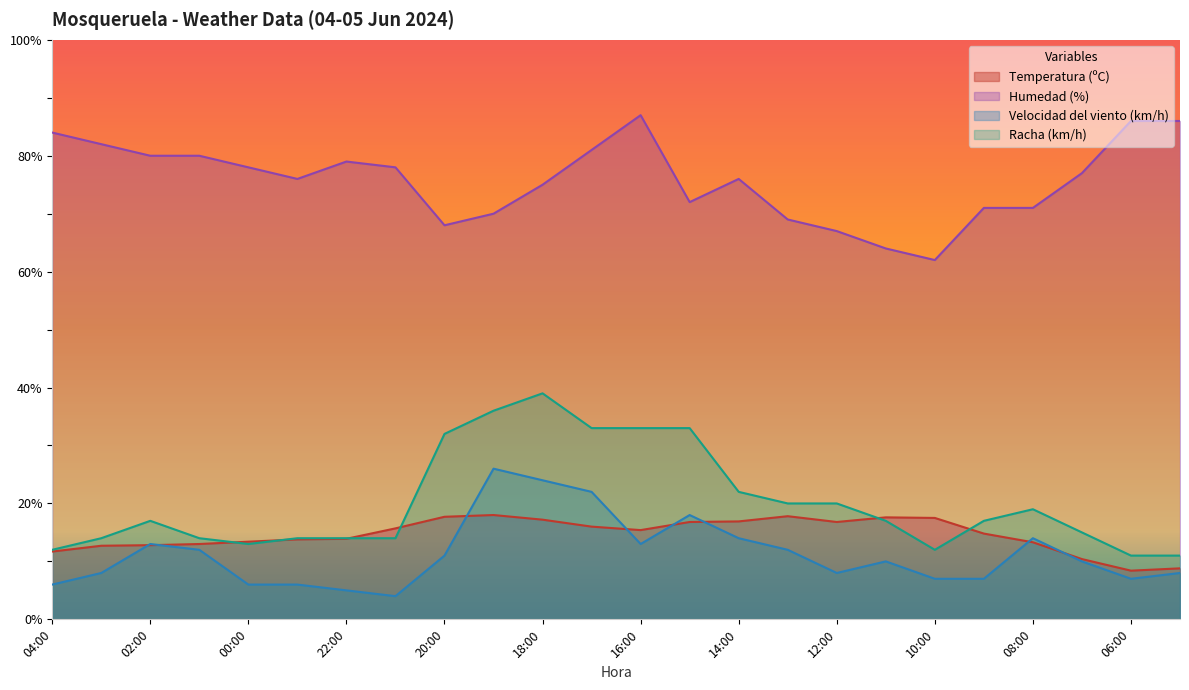

At which category is the sum across all series the highest?

18:00